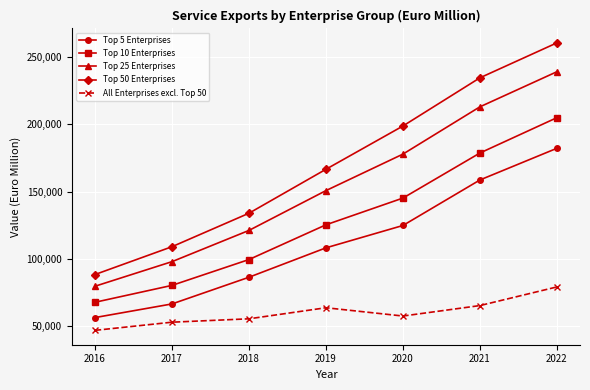

Which series changed the most between 2018 and 2021?

Top 50 Enterprises